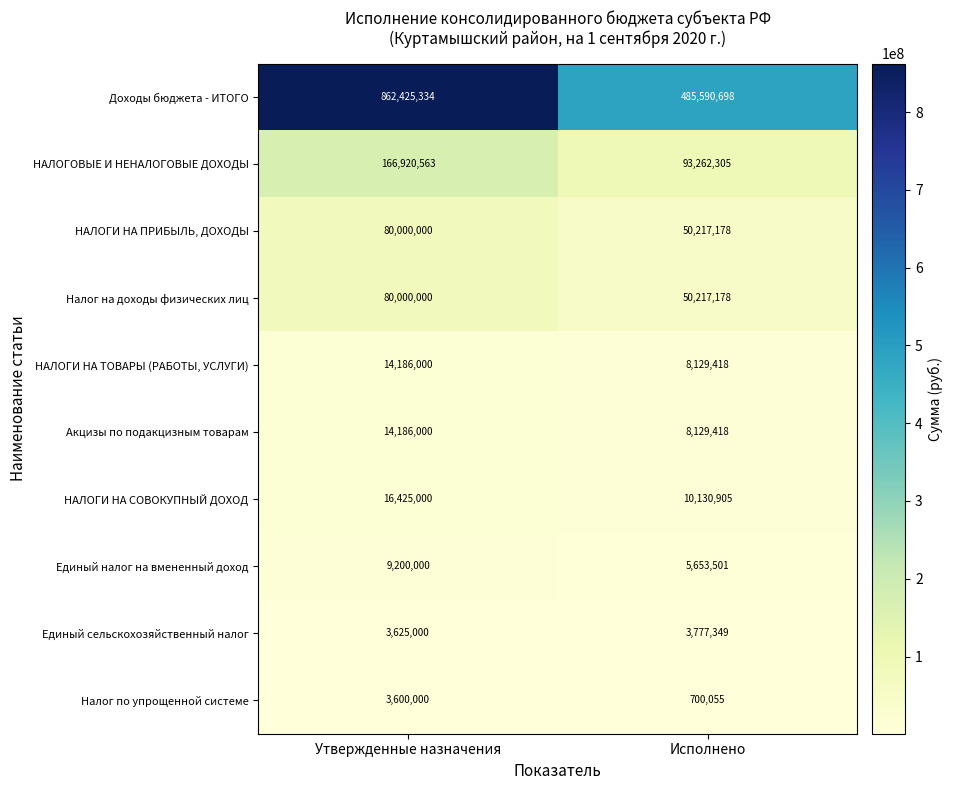

Is the value of Налог на доходы физических лиц at Утвержденные назначения greater than the value of НАЛОГИ НА ТОВАРЫ (РАБОТЫ, УСЛУГИ) at Исполнено?

Yes